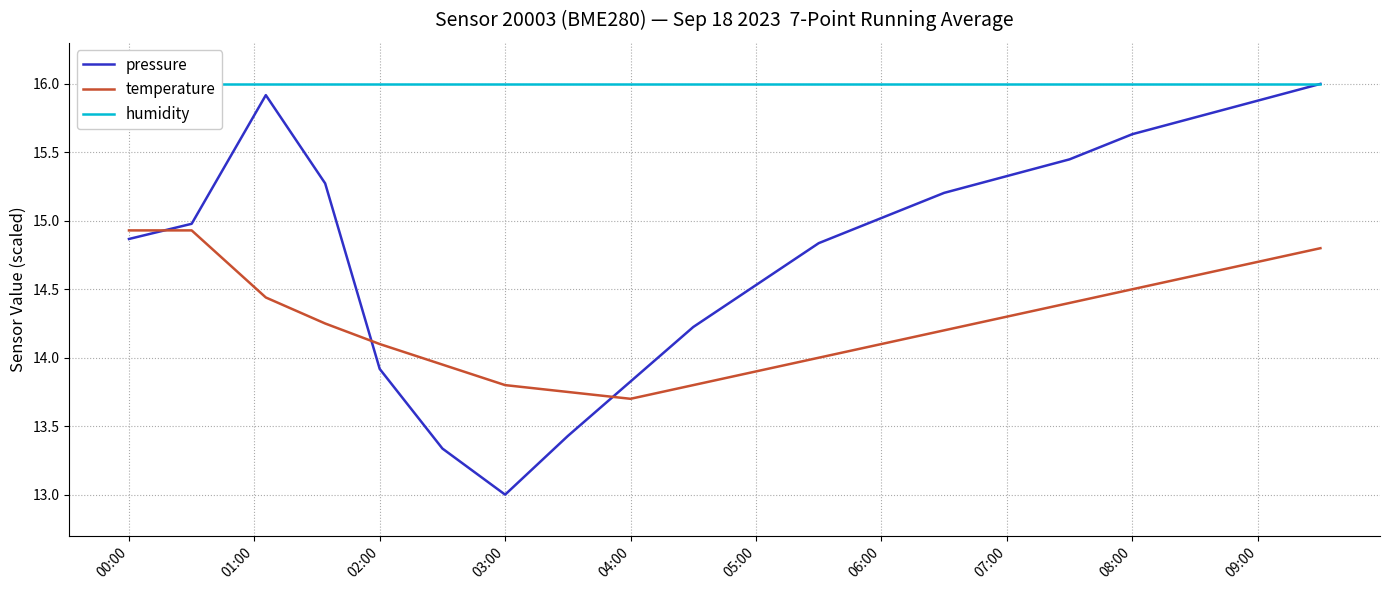

The value of temperature at 09:00 is 14.7. True or false?

True